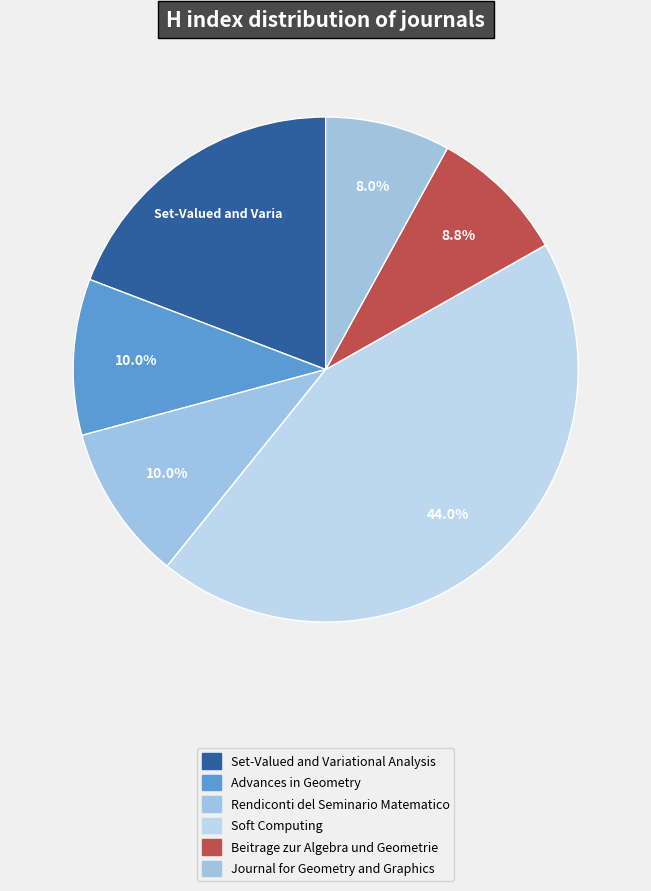

What is the total percentage of Rendiconti del Seminario Matematico and Soft Computing?

54.0%